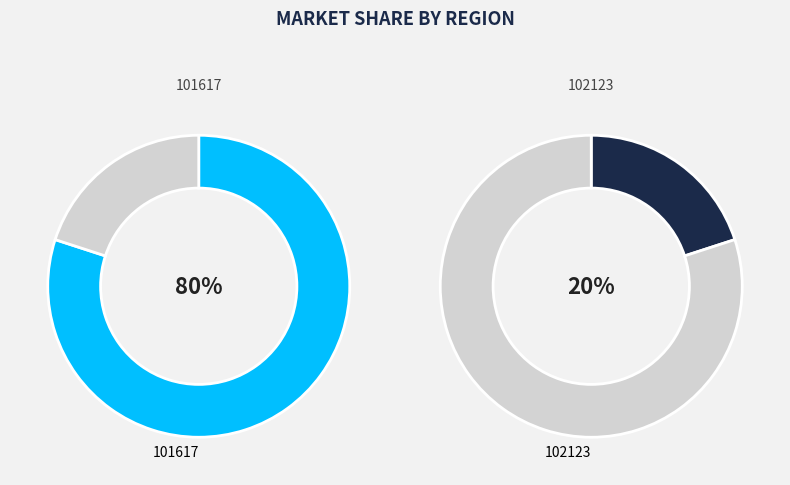

What is the smallest slice in the pie chart?

102123